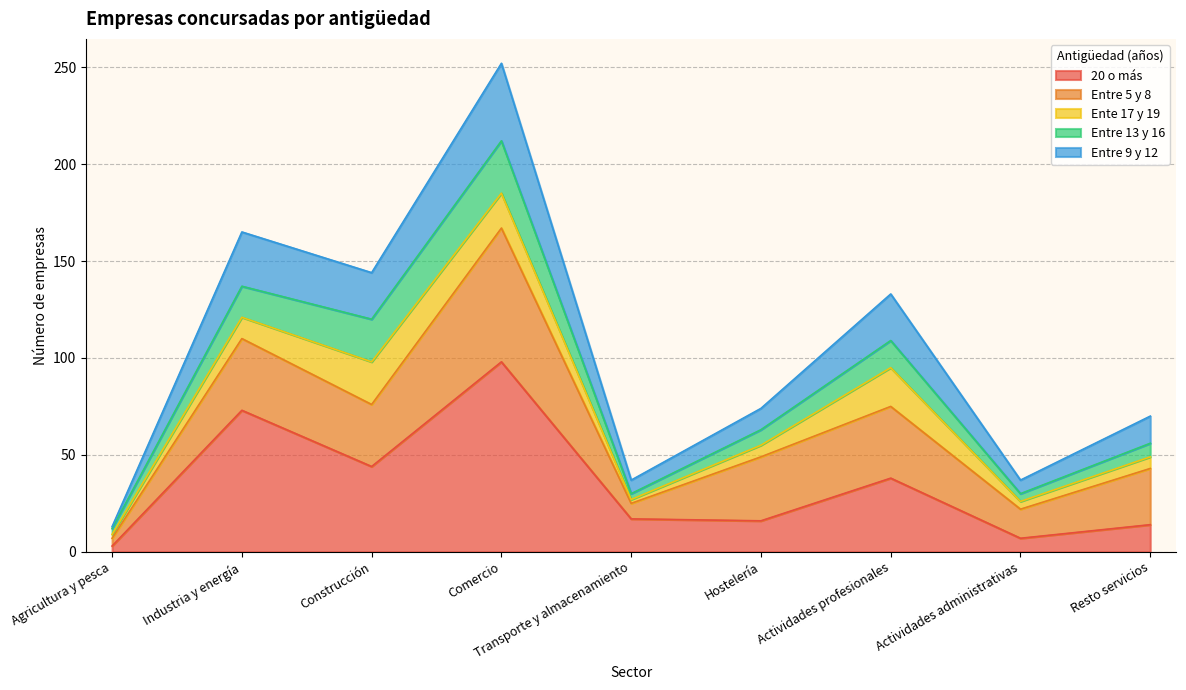

Rank the series at Agricultura y pesca from lowest to highest value.

Entre 9 y 12, Ente 17 y 19, 20 o más, Entre 13 y 16, Entre 5 y 8